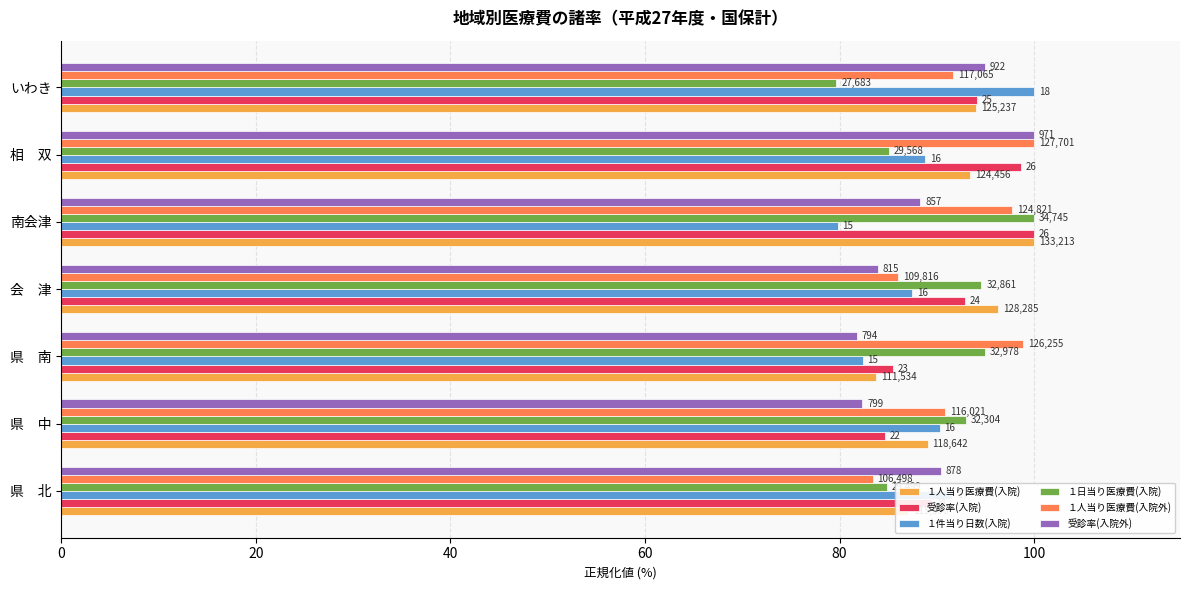

What is the value of the １件当り日数(入院) bar at the 3rd from the left?

82.4